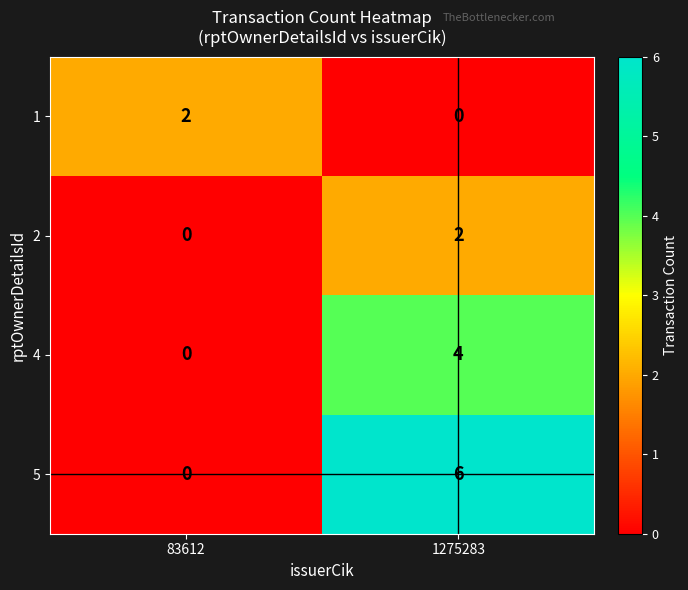

What is the difference between the 5 values at 1275283 and 83612?

6